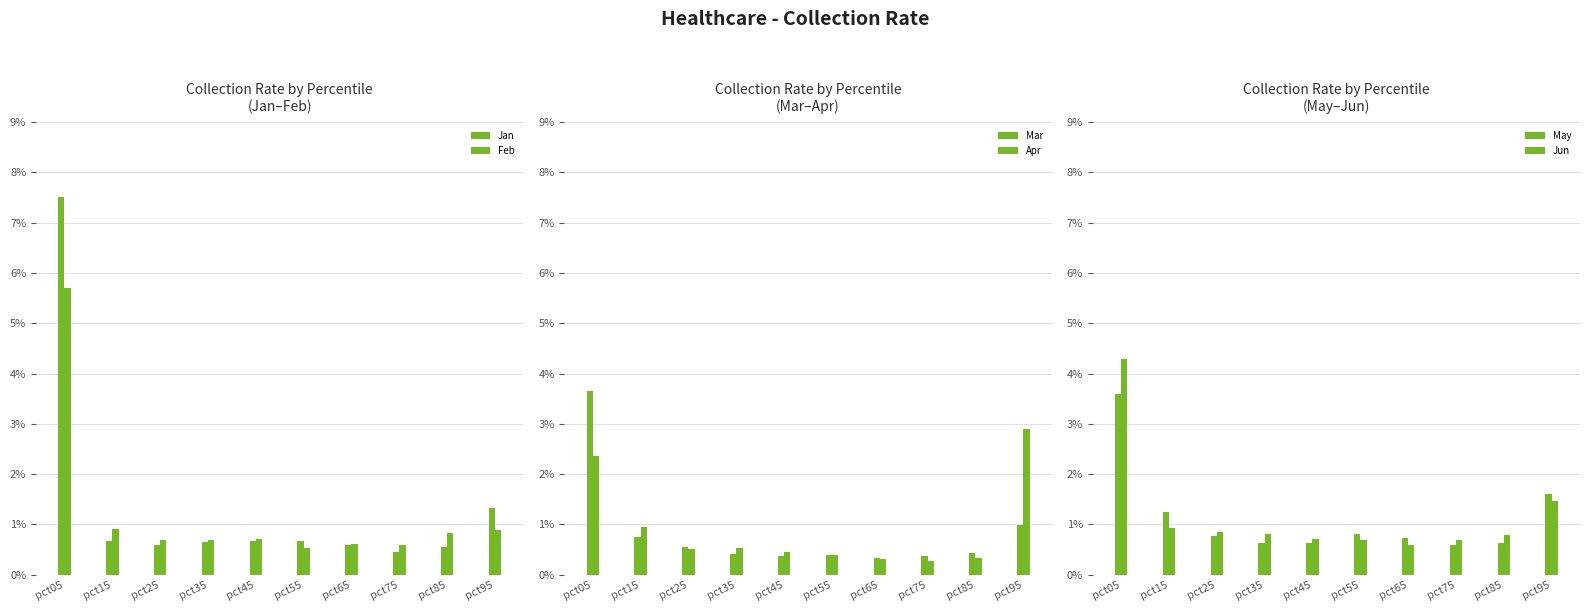

What is the maximum value shown in the chart?

7.5